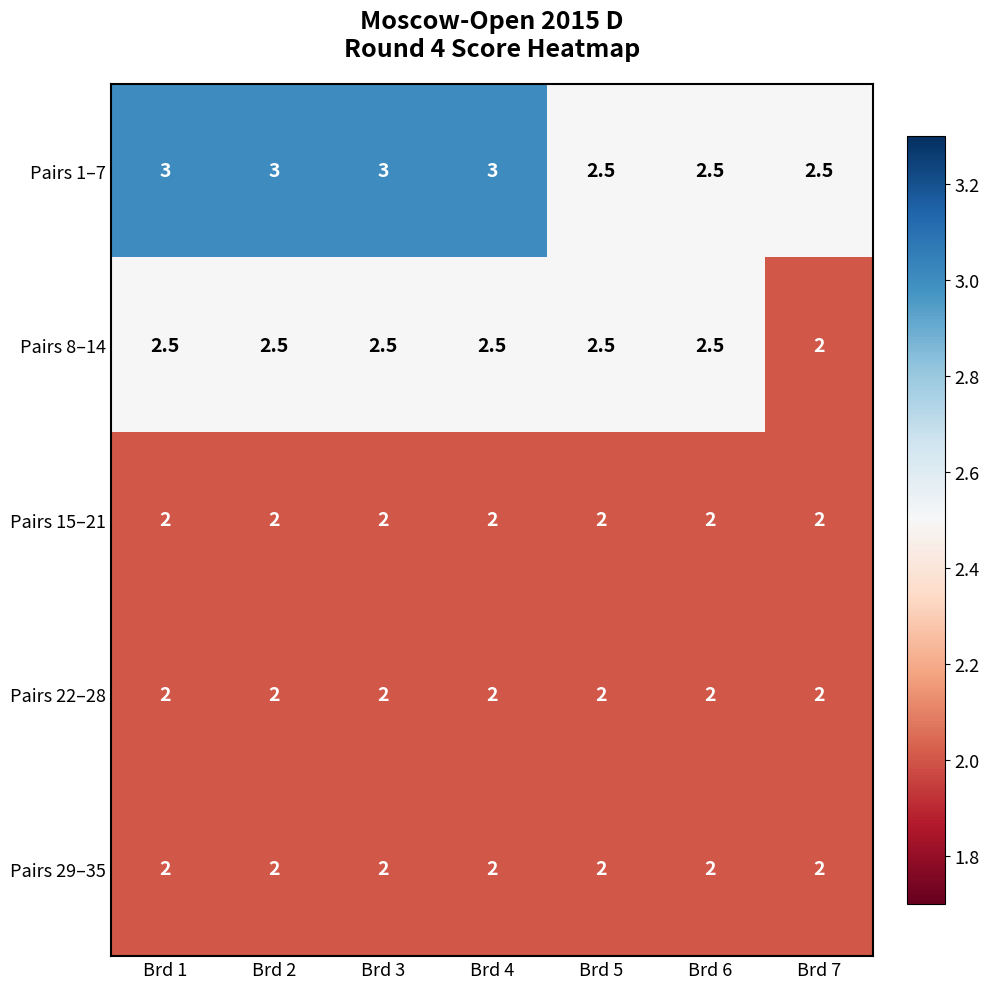

What is the sum of the Pairs 8–14 values at Brd 1 and Brd 3?

5.0